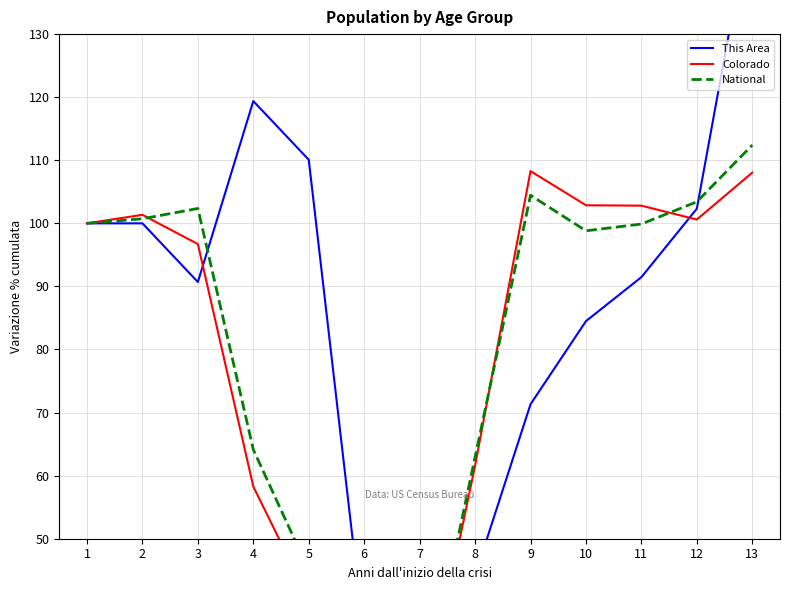

What are all the series names shown in the legend?

This Area, Colorado, National